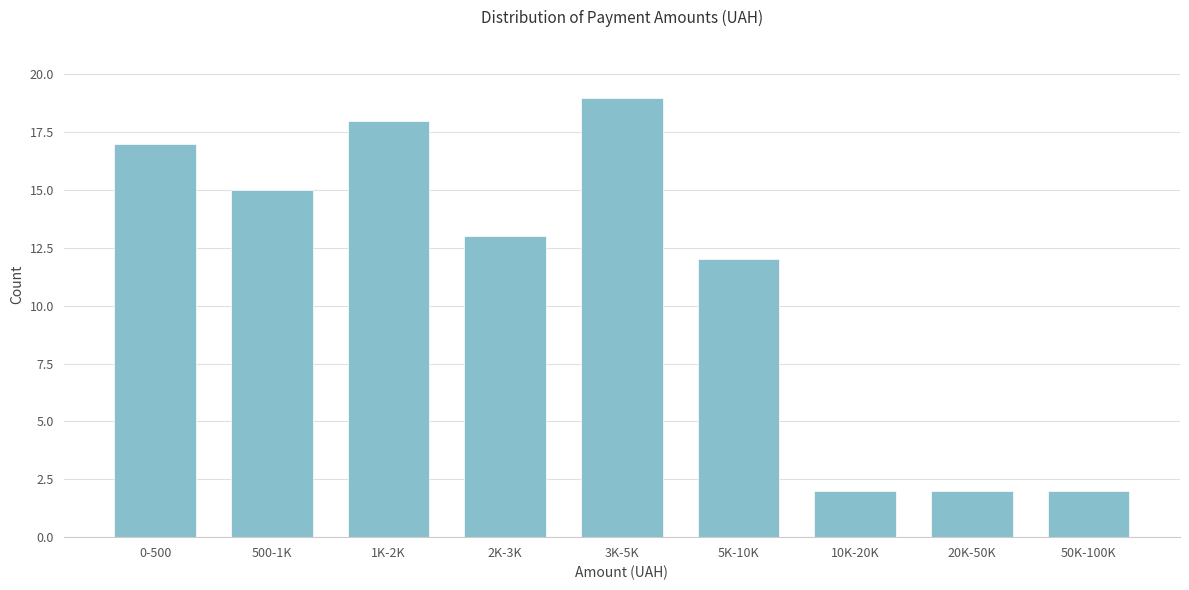

Reading left to right, what are all the values shown in this chart?

0-500=17	500-1K=15	1K-2K=18	2K-3K=13	3K-5K=19	5K-10K=12	10K-20K=2	20K-50K=2	50K-100K=2